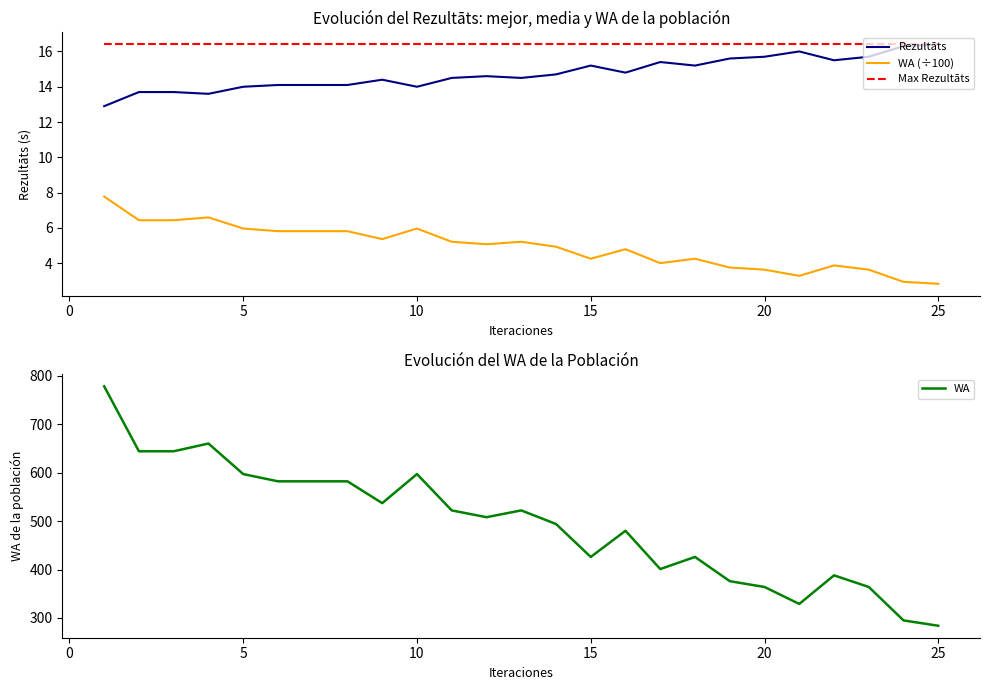

True or false: WA (÷100) and Max Rezultāts intersect in this chart.

False